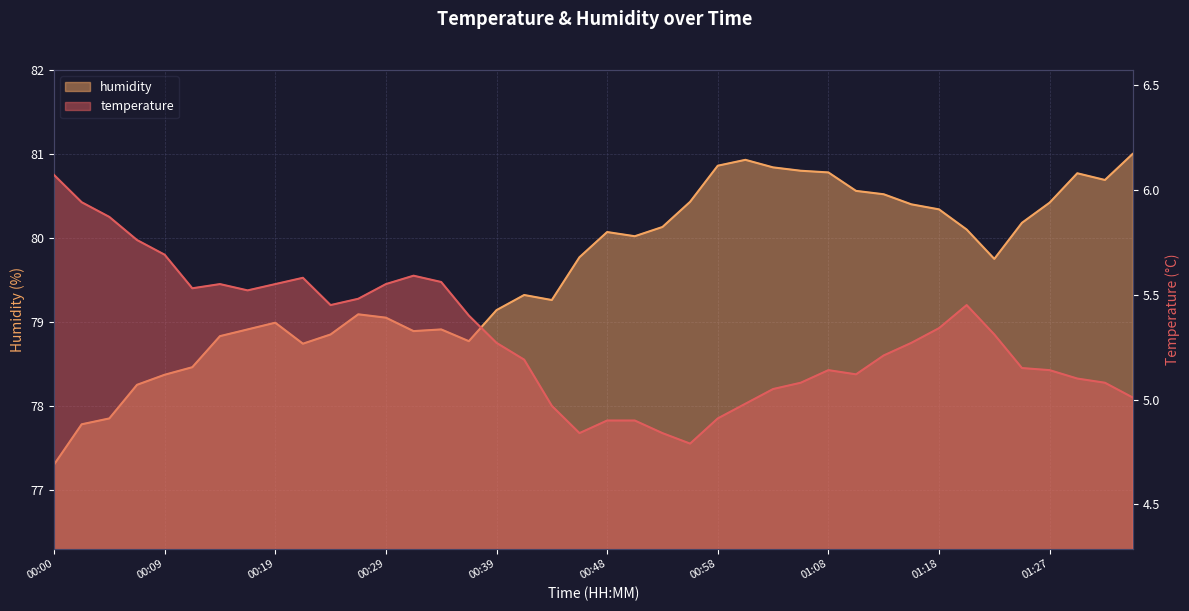

Which category has the highest value in the temperature series?

00:00